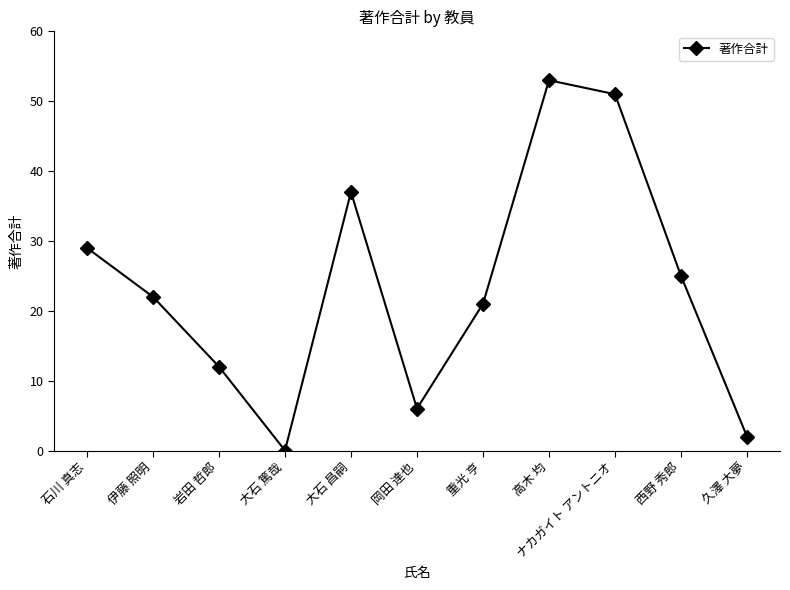

What is the ratio of the value at ナカガイト アントニオ to the value at 伊藤 照明?

2.3